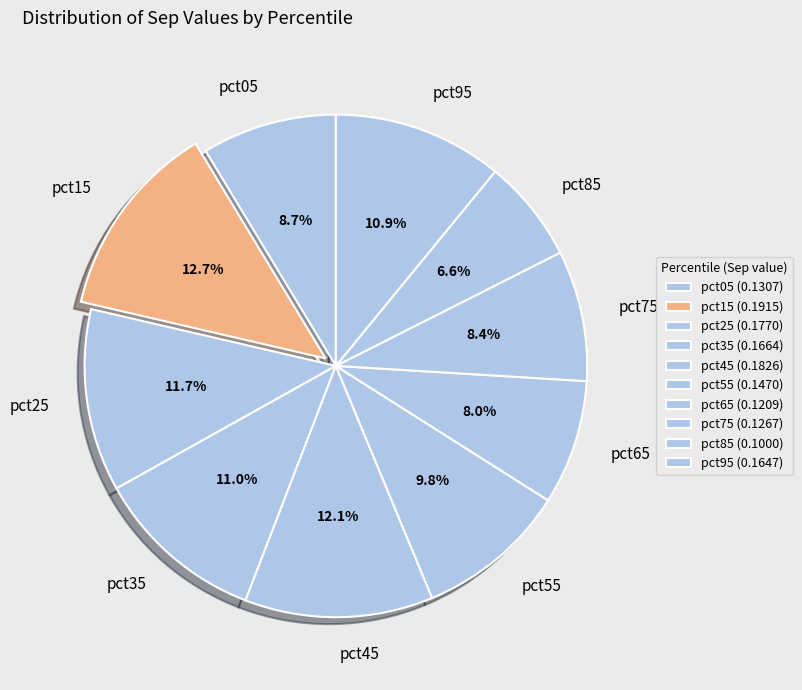

How many slices are in this pie chart?

10